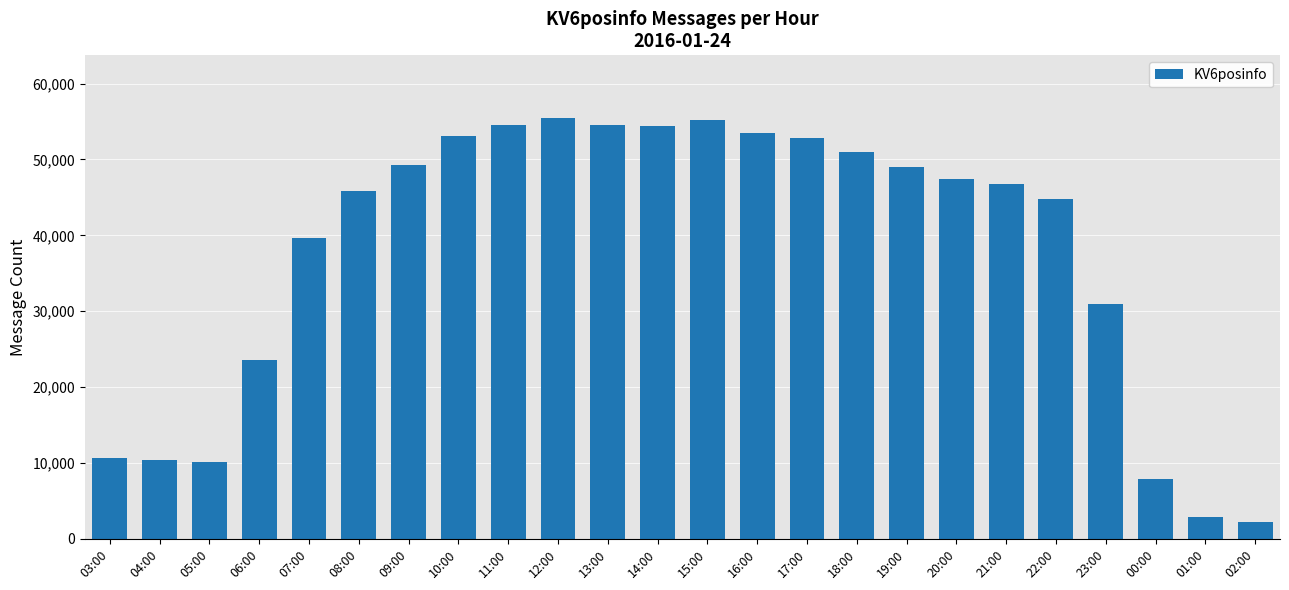

Count the number of categories in the chart.

24